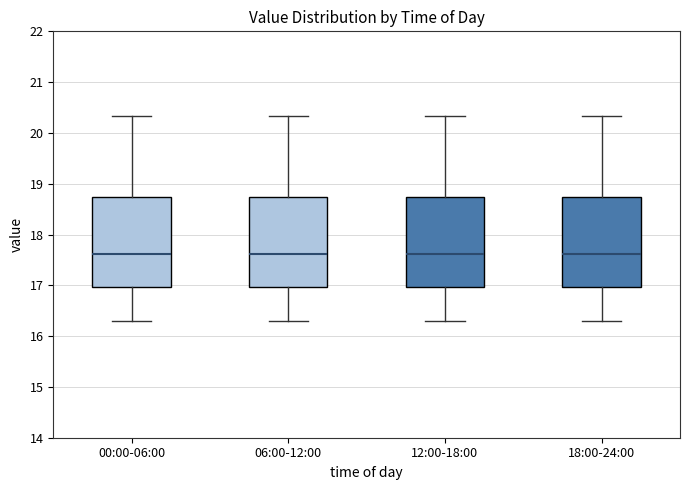

Reading left to right, read every box against the y-axis: the position of its median line, the range the box covers, and the ends of its whiskers. The values are not printed on the chart, so give them approximately, as read against the axis.

00:00-06:00: median 17.6, box 17.0 to 18.7, whiskers 16.3 to 20.3
06:00-12:00: median 17.6, box 17.0 to 18.7, whiskers 16.3 to 20.3
12:00-18:00: median 17.6, box 17.0 to 18.7, whiskers 16.3 to 20.3
18:00-24:00: median 17.6, box 17.0 to 18.7, whiskers 16.3 to 20.3